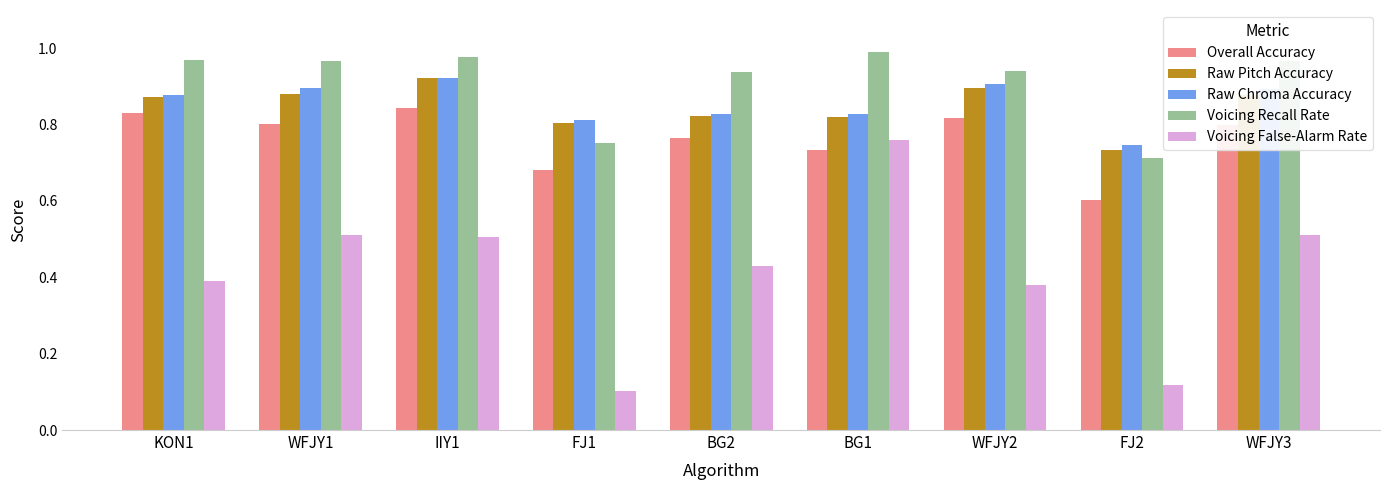

Does the chart contain any negative values?

No